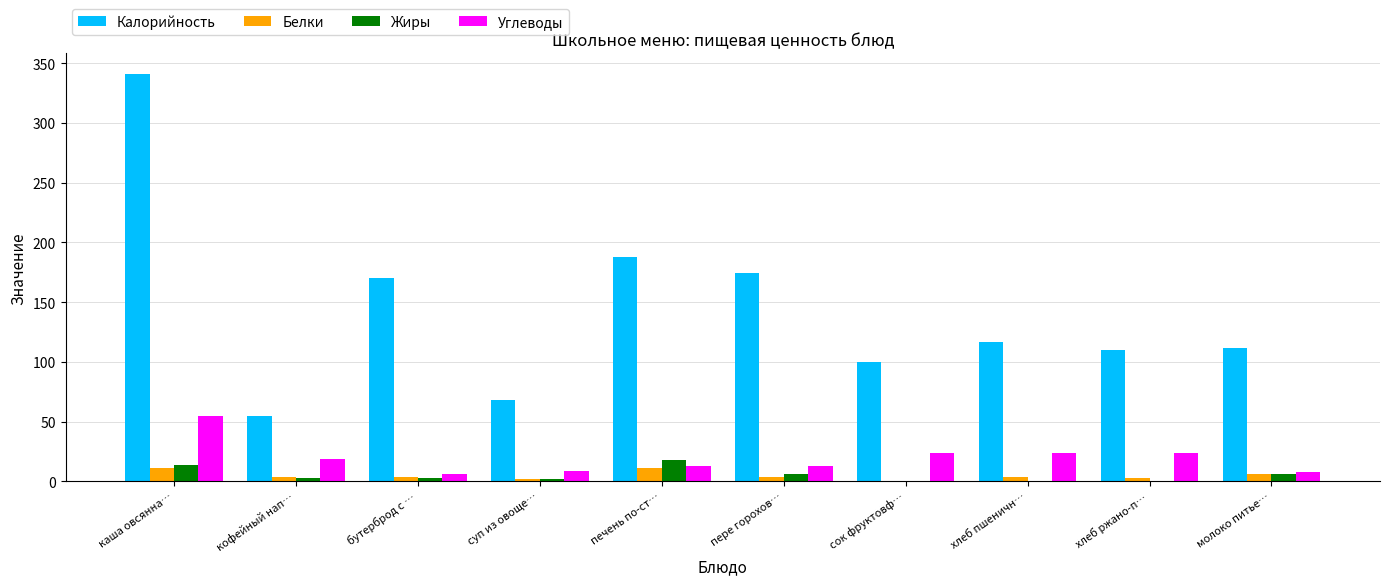

Are the bars horizontal?

No